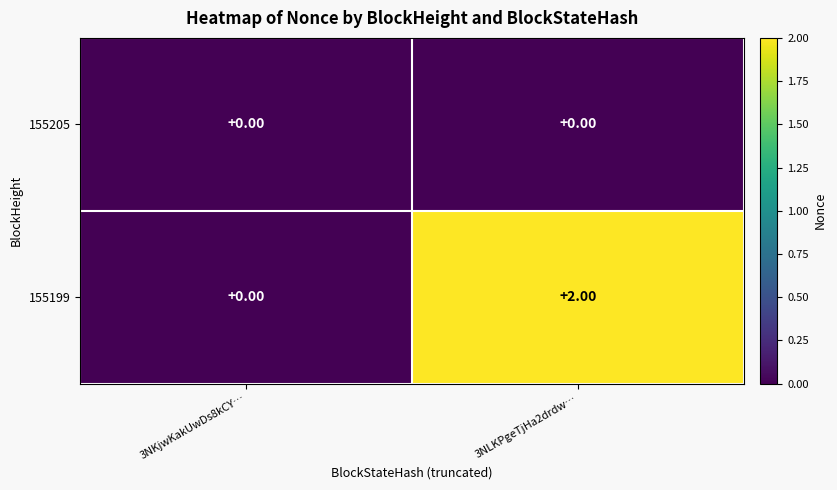

Rank the categories by 155199 value from highest to lowest.

3NLKPgeTjHa2drdw…, 3NKjwKakUwDs8kCY…